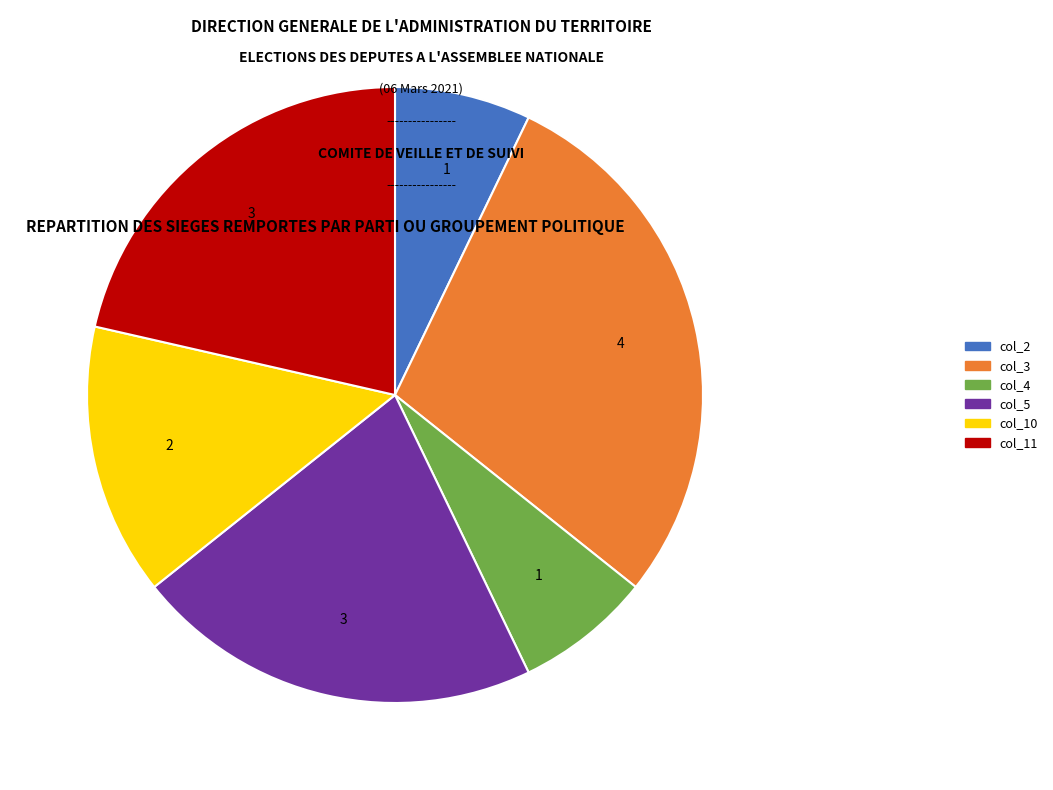

Does any single category account for the majority?

No